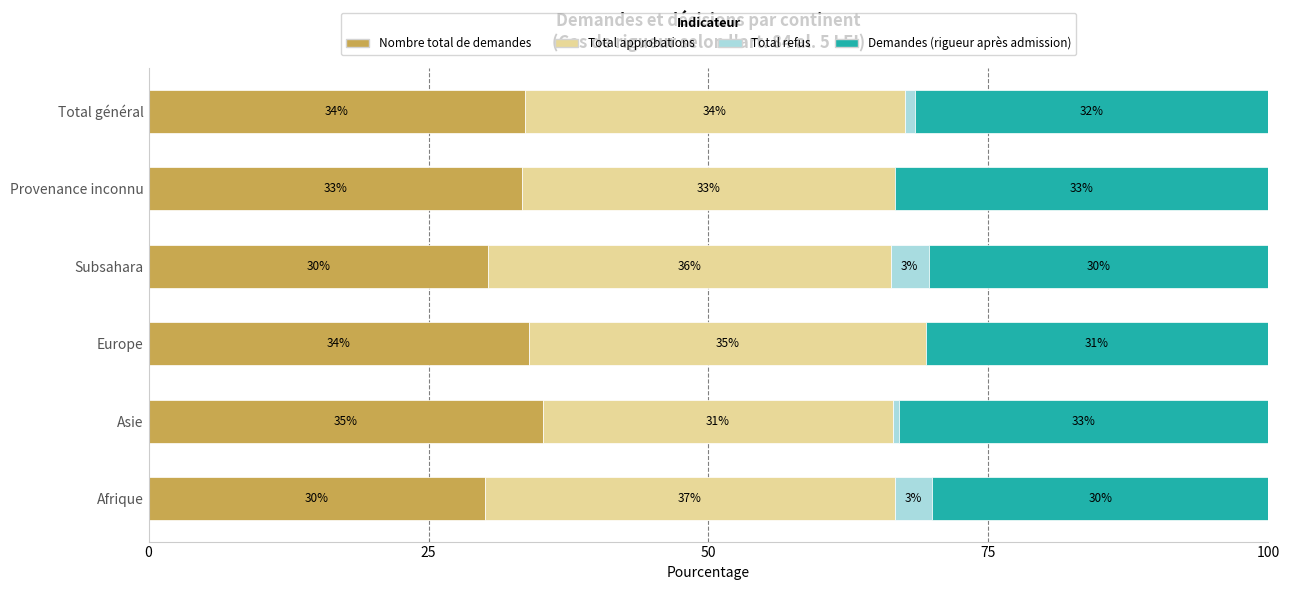

What is the highest value of the Nombre total de demandes series?

35.2